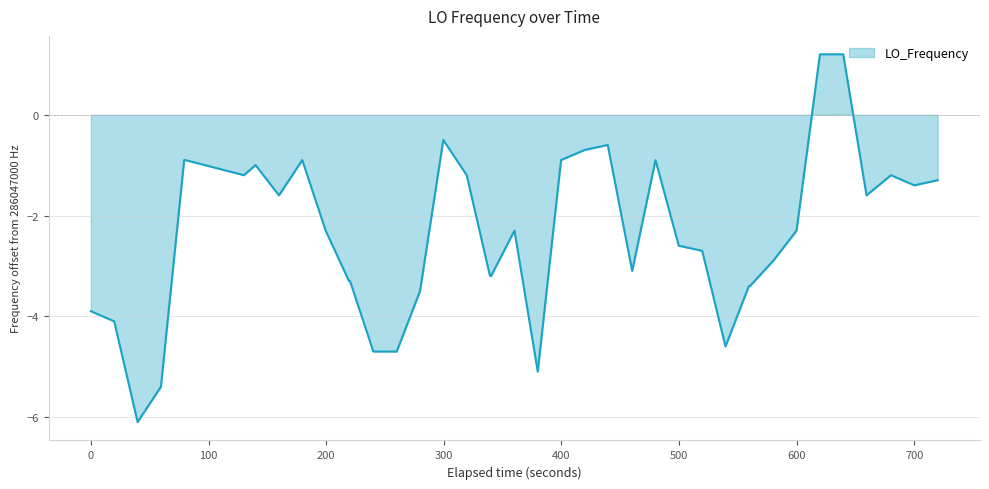

What is the minimum value shown in the chart?

-6.1